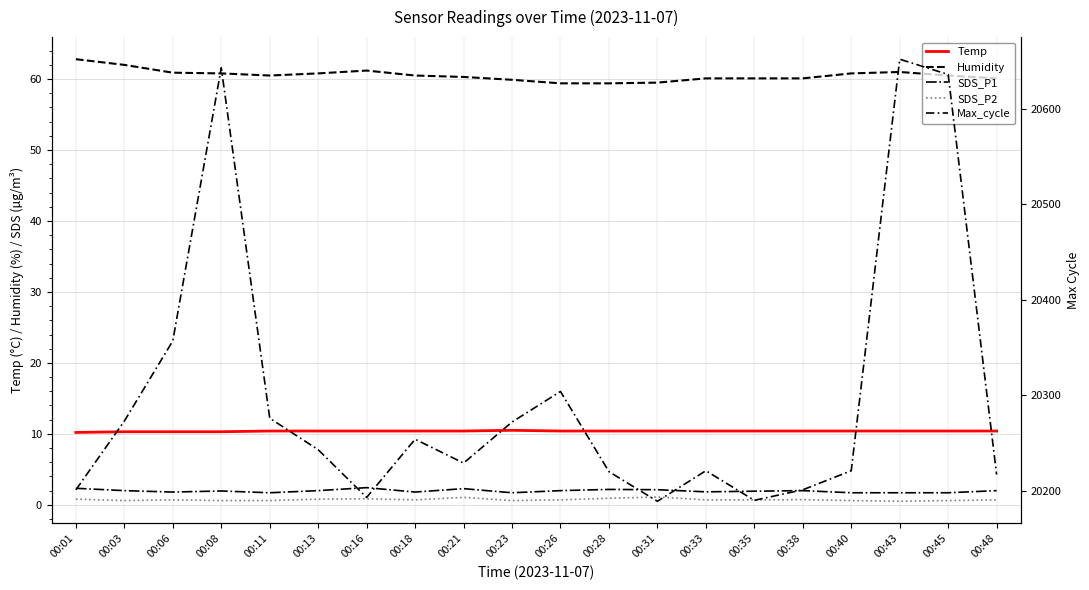

What is the value of the Max_cycle point at the 20th from the left?

20217.0